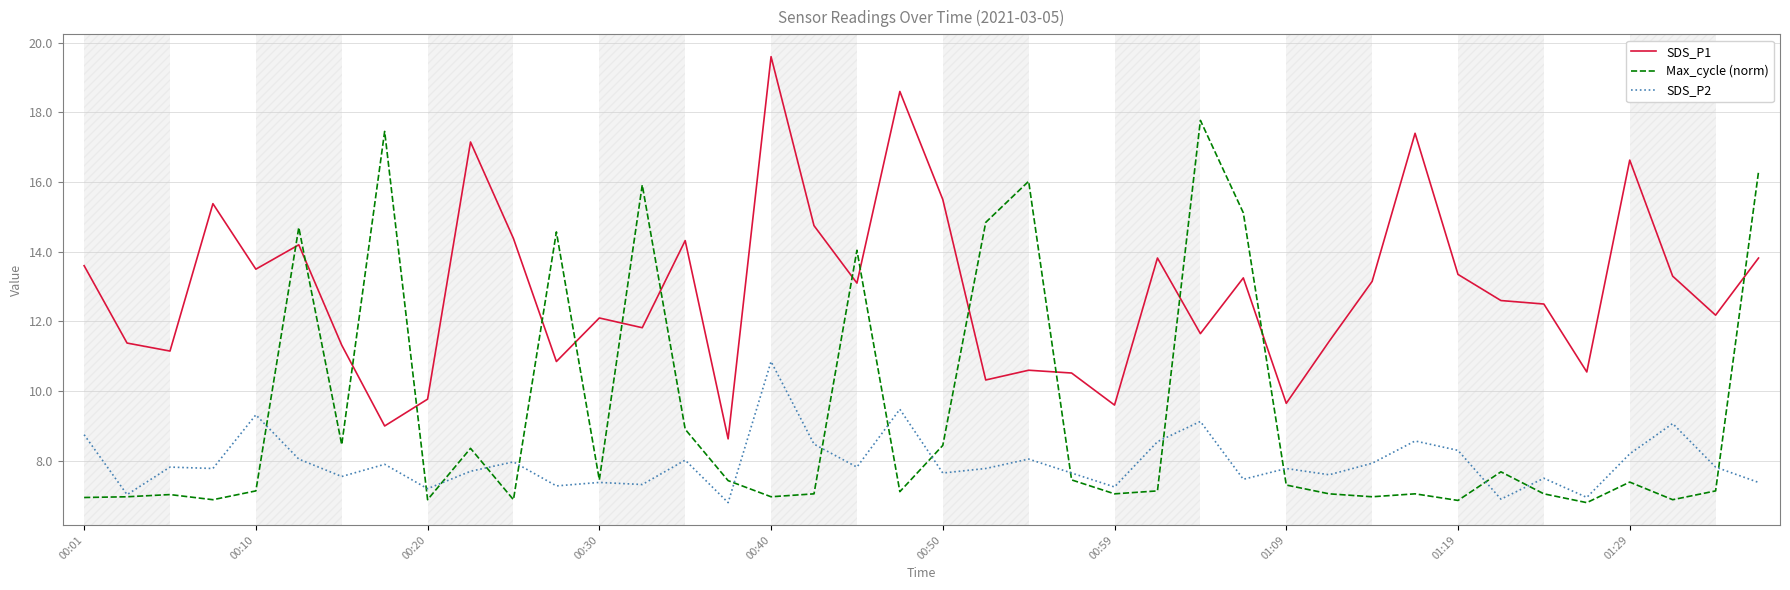

Which series has the largest total across all categories?

SDS_P1